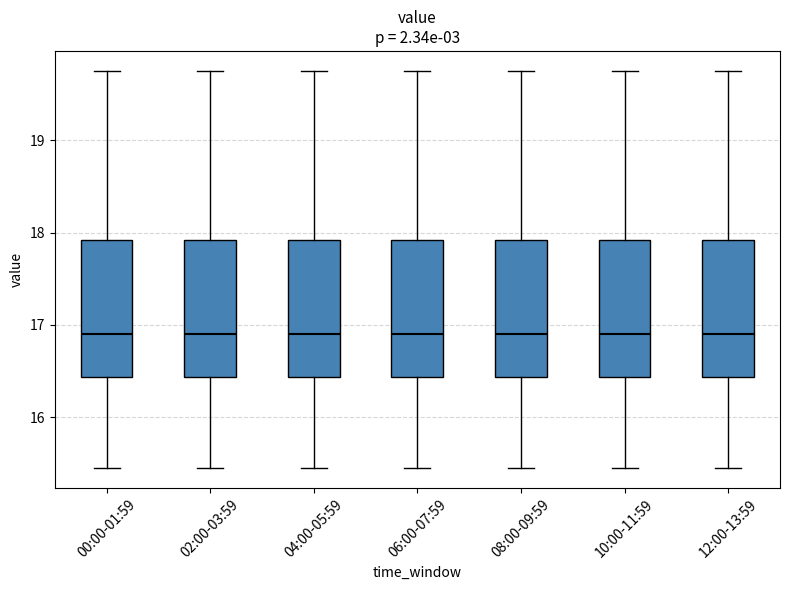

Reading left to right, transcribe this box plot: for each box, give where its median line is, the range the box spans, and where its two whiskers end, as read against the y-axis. The values are not printed on the chart, so give them approximately, as read against the axis.

00:00-01:59: median 16.9, box 16.4 to 17.9, whiskers 15.5 to 19.8
02:00-03:59: median 16.9, box 16.4 to 17.9, whiskers 15.5 to 19.8
04:00-05:59: median 16.9, box 16.4 to 17.9, whiskers 15.5 to 19.8
06:00-07:59: median 16.9, box 16.4 to 17.9, whiskers 15.5 to 19.8
08:00-09:59: median 16.9, box 16.4 to 17.9, whiskers 15.5 to 19.8
10:00-11:59: median 16.9, box 16.4 to 17.9, whiskers 15.5 to 19.8
12:00-13:59: median 16.9, box 16.4 to 17.9, whiskers 15.5 to 19.8